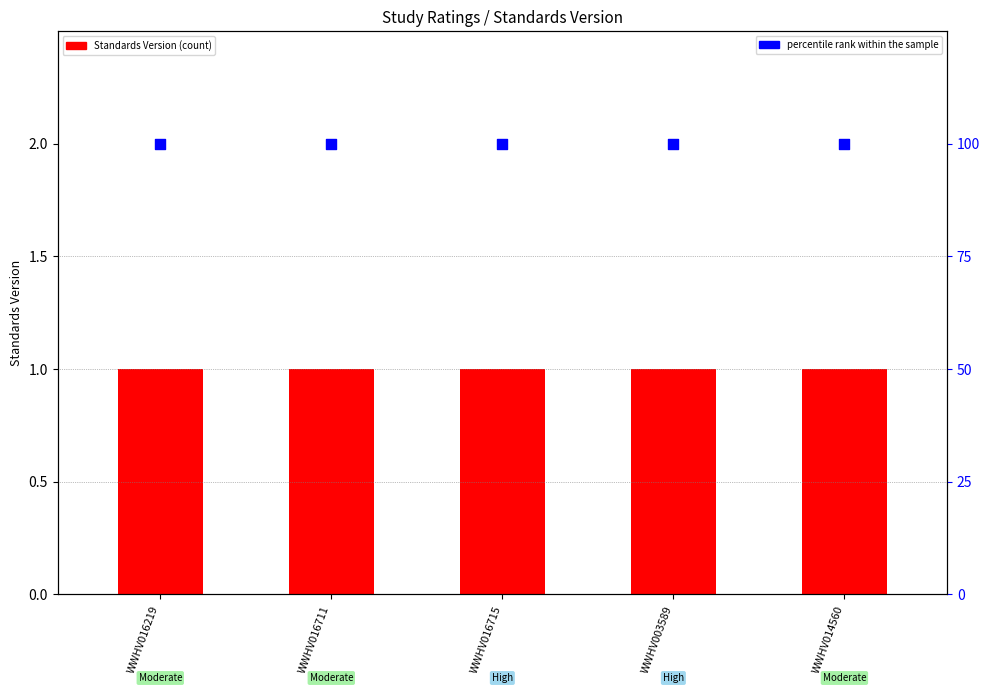

Which series has the largest total across all categories?

percentile rank within the sample